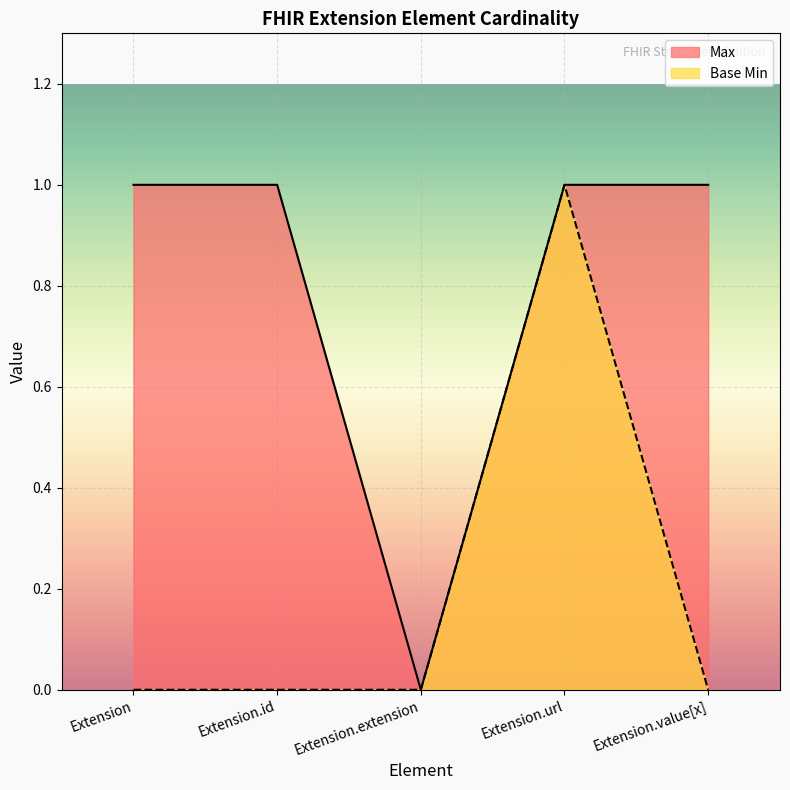

True or false: Base Min and Max cross at least once.

False